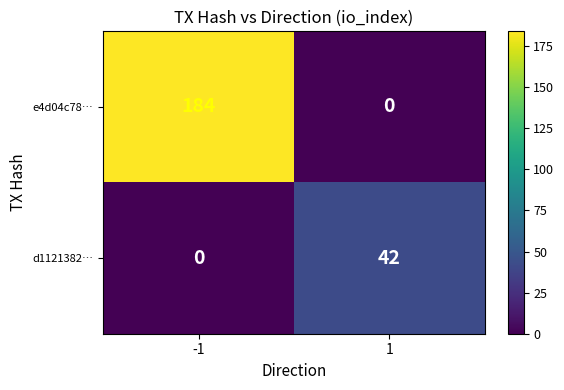

At how many categories does at least one series exceed 162?

1